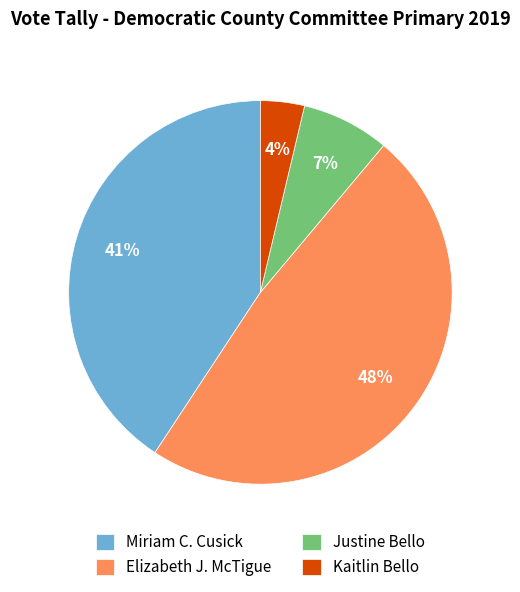

To the nearest percent, what percentage of the pie is Elizabeth J. McTigue?

48%